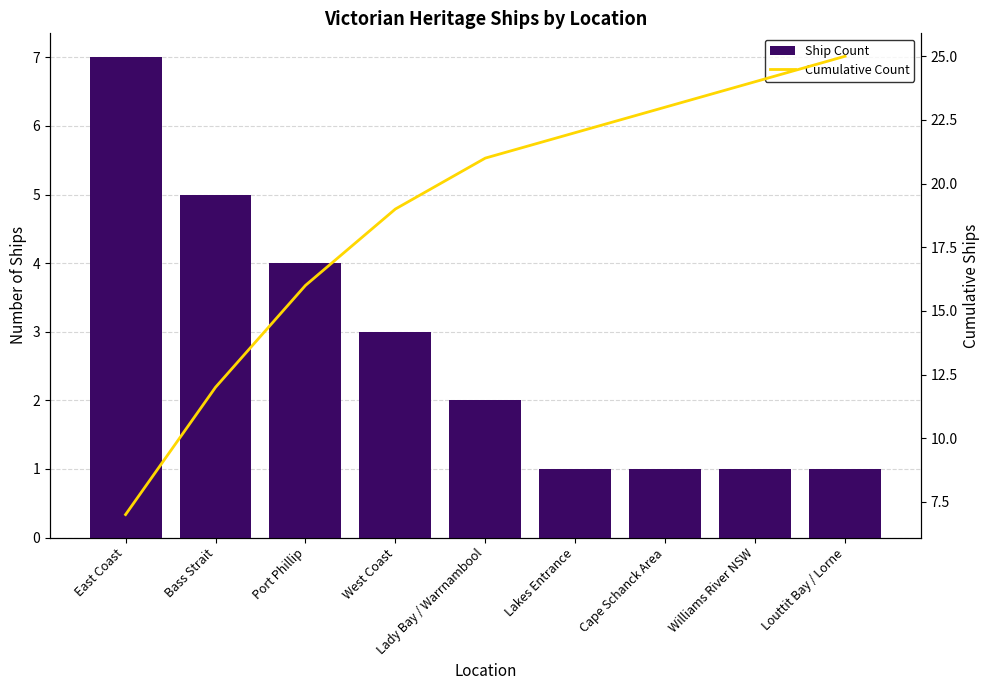

Is the value of Cumulative Count at Williams River NSW greater than the value of Ship Count at East Coast?

Yes